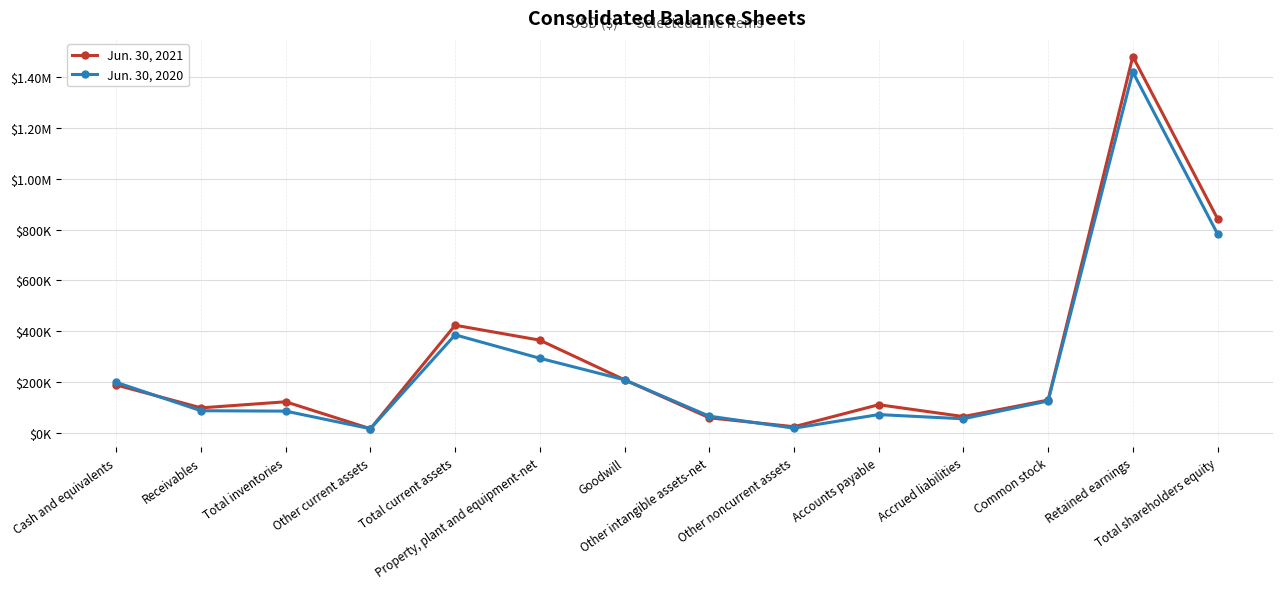

What is the smallest value displayed?

15654